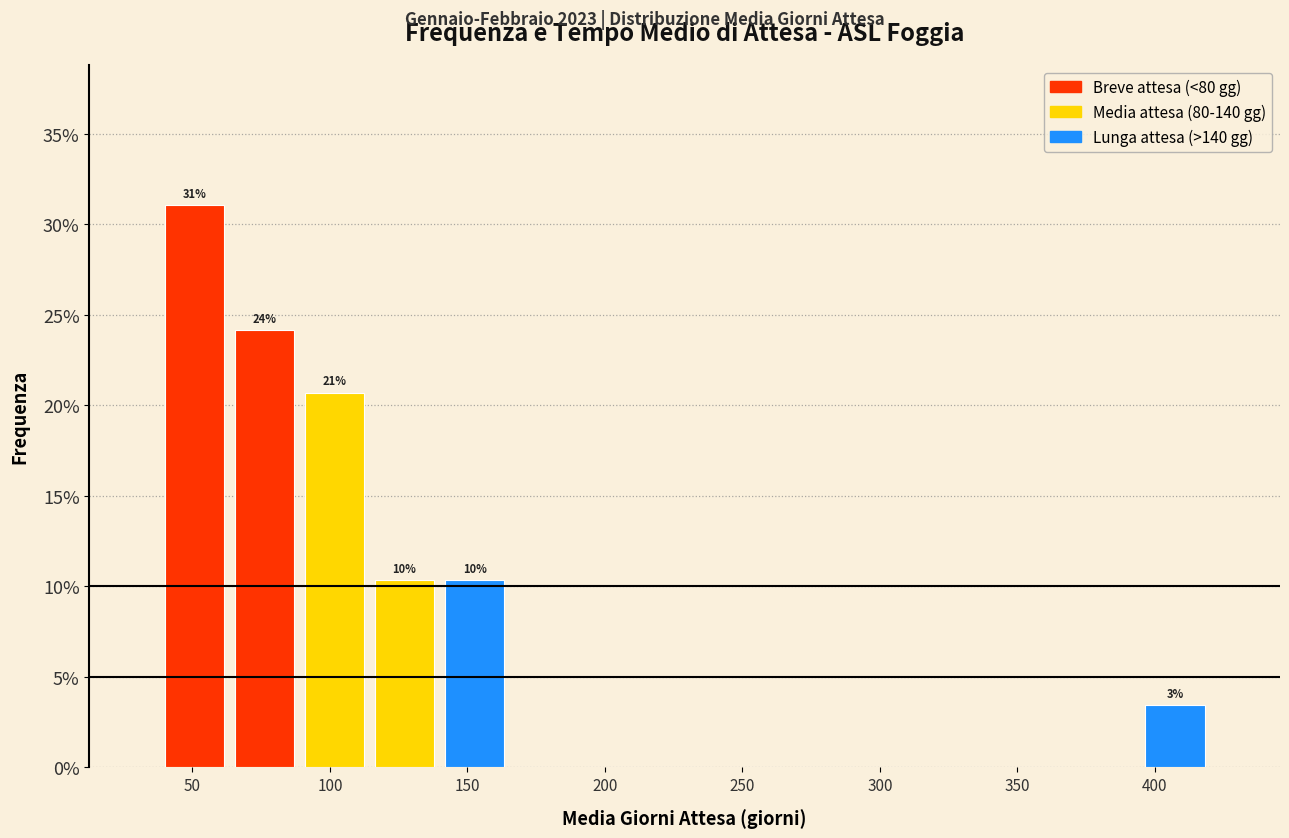

Over which range of the x-axis is the bar tallest?

40 to 65